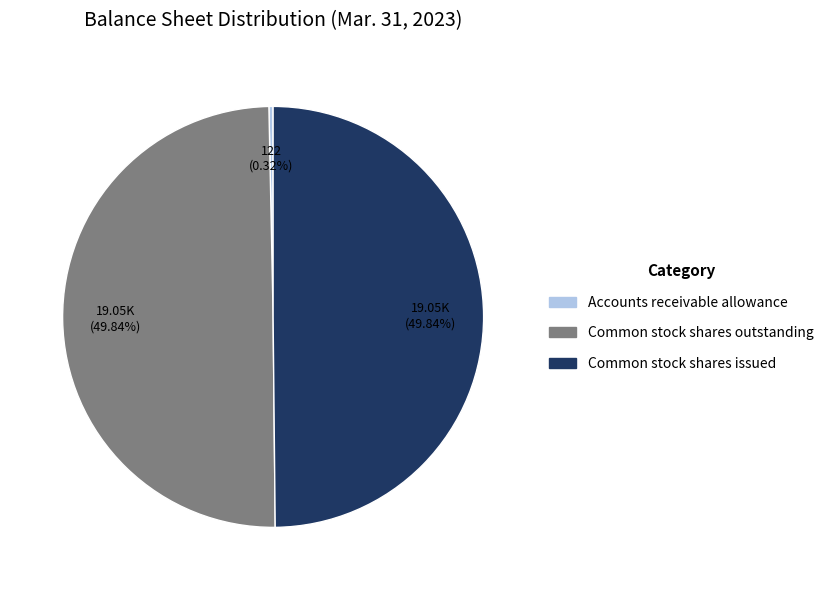

Does Accounts receivable allowance represent more than half of the total?

No